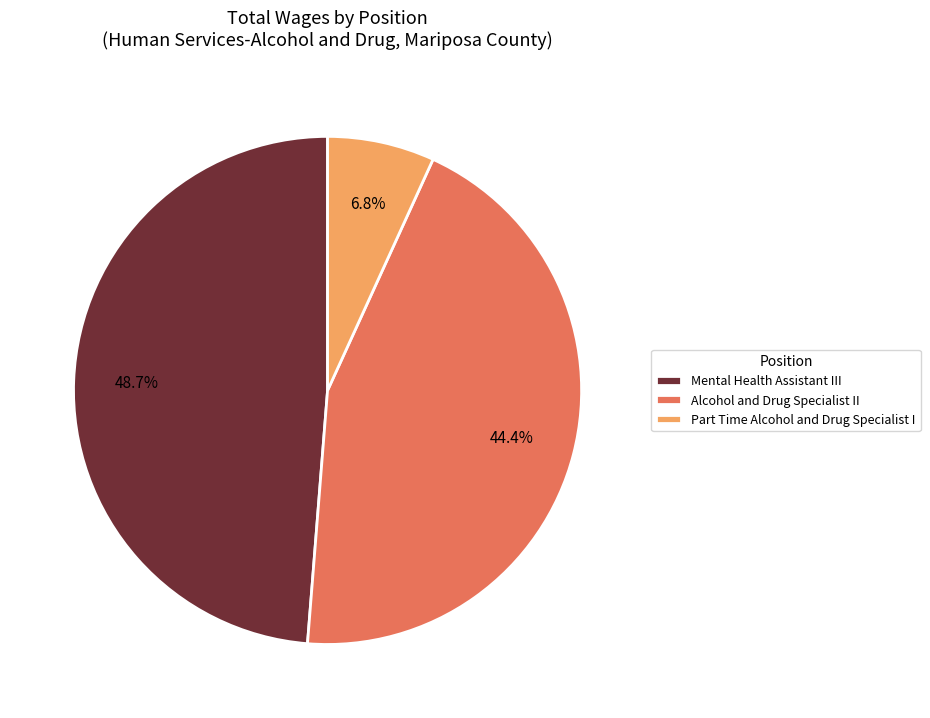

The Mental Health Assistant III slice represents 49% of the pie. True or false?

True